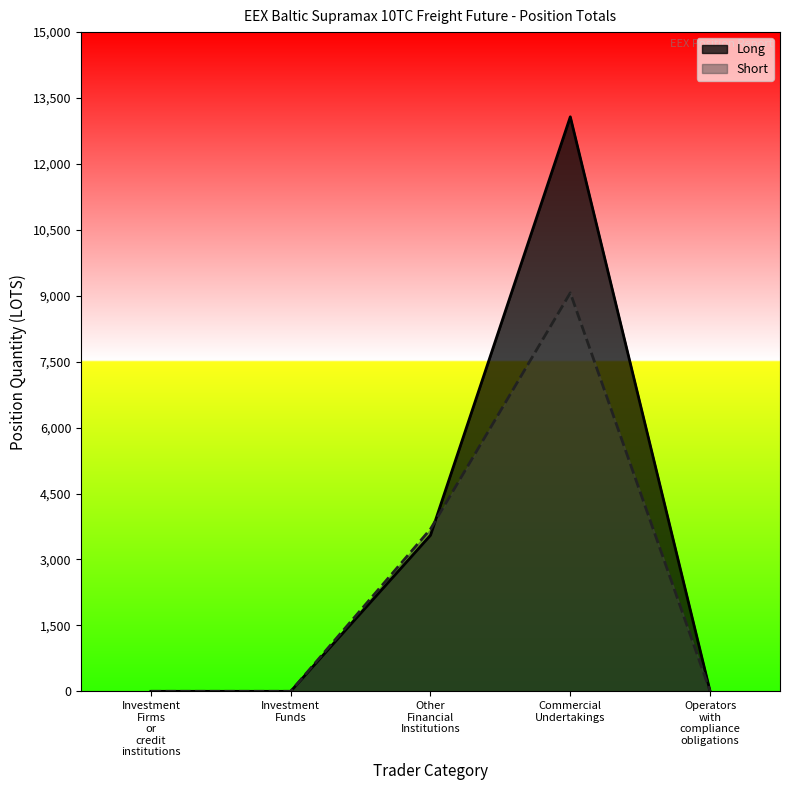

Does the chart have visible grid lines?

No